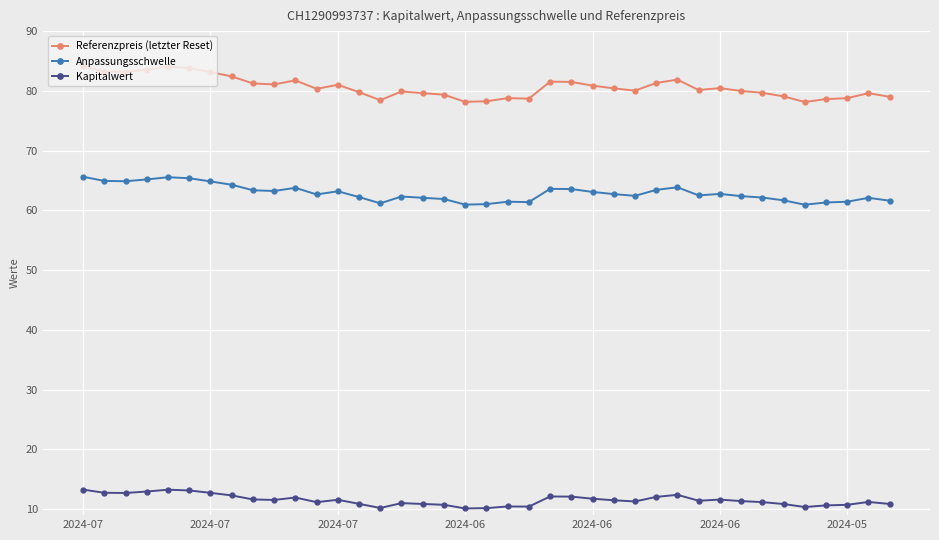

Which series has the largest range (max minus min)?

Referenzpreis (letzter Reset)